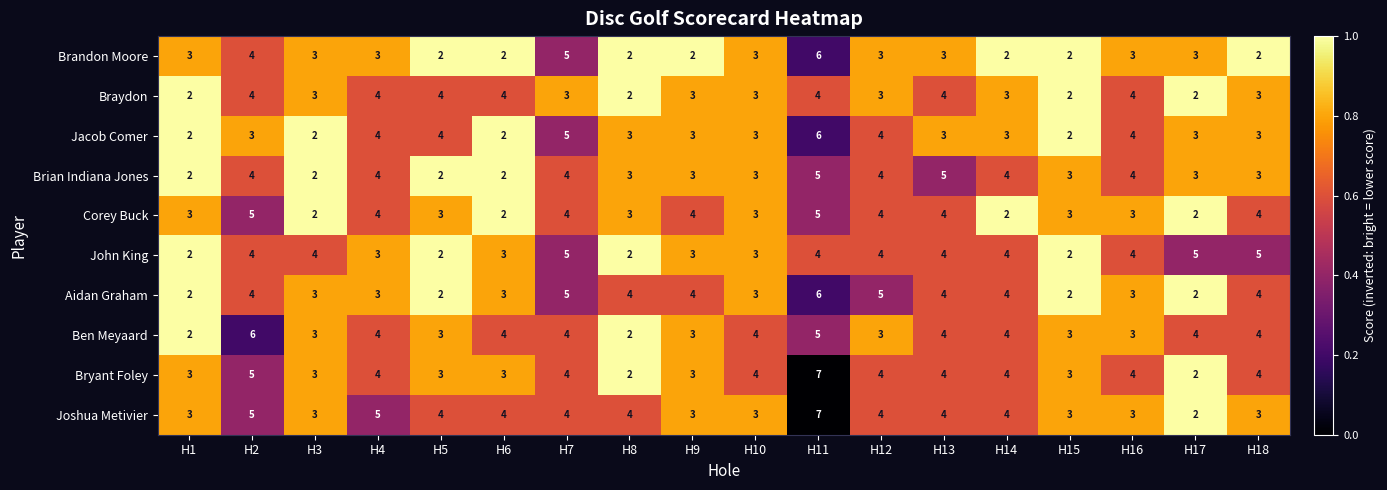

At how many categories does at least one series exceed 2?

18